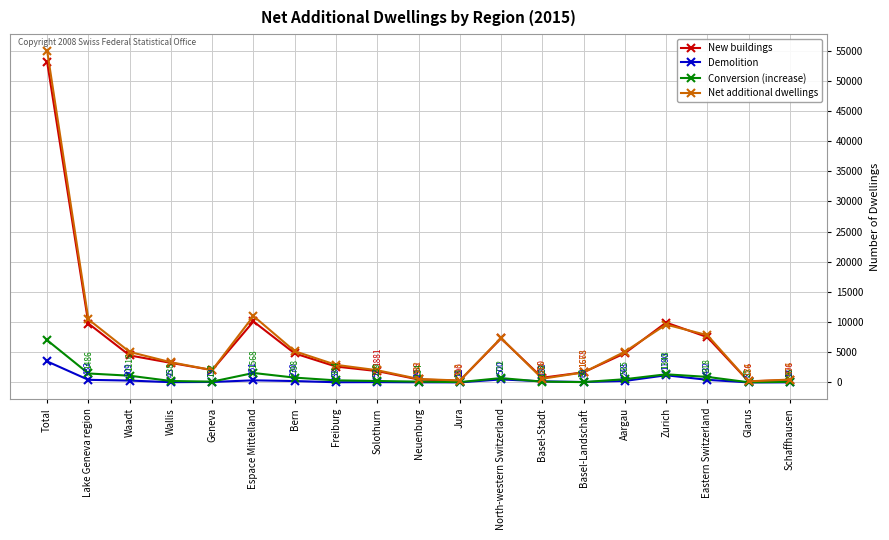

How many data points in Net additional dwellings are less than 3348?

9